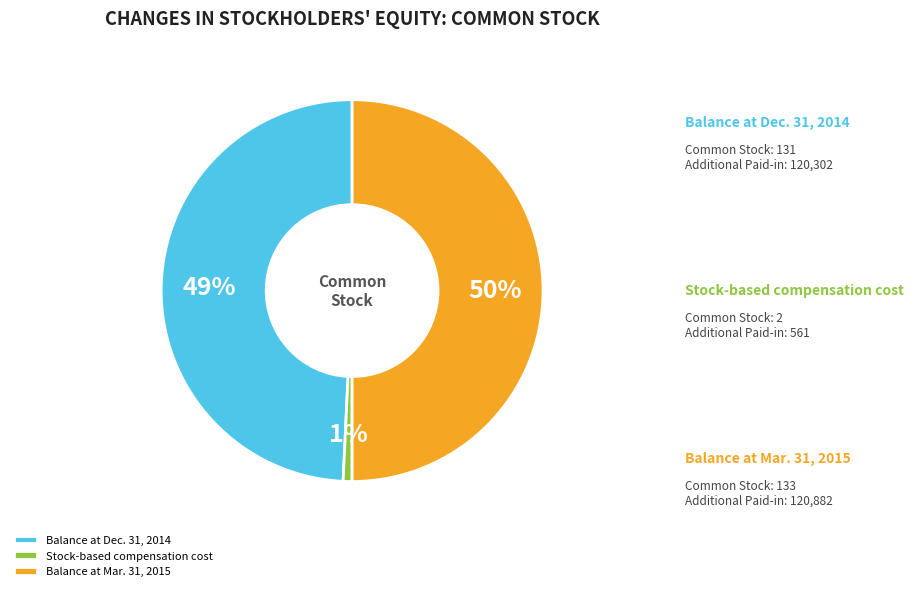

Is Balance at Dec. 31, 2014 the majority of the pie?

No